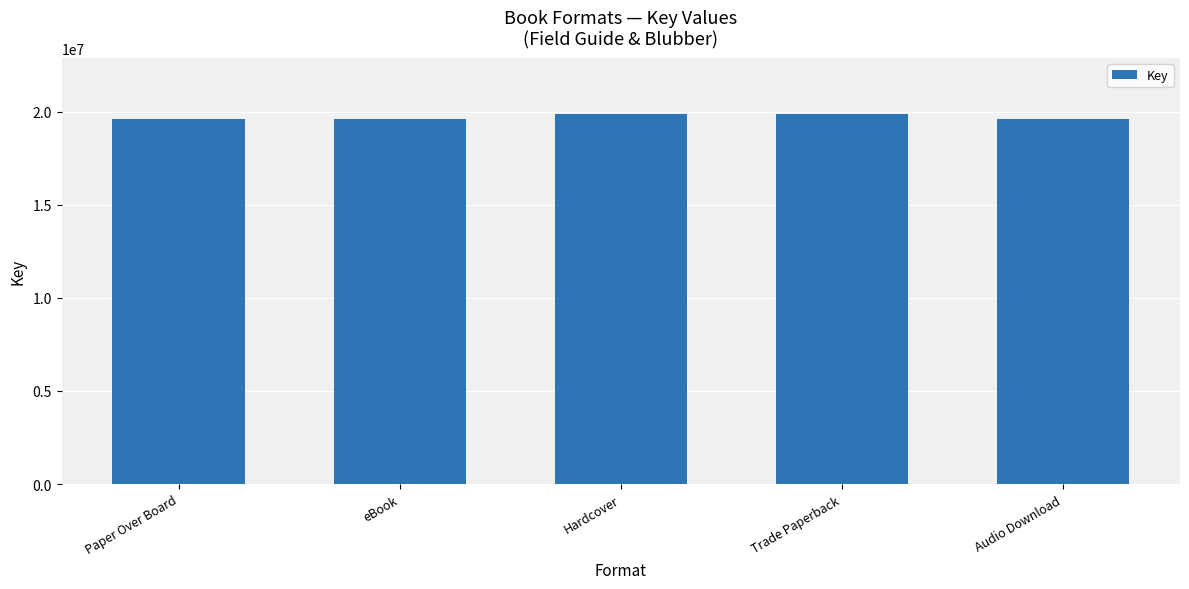

Are the bars grouped side by side (vs. stacked)?

No